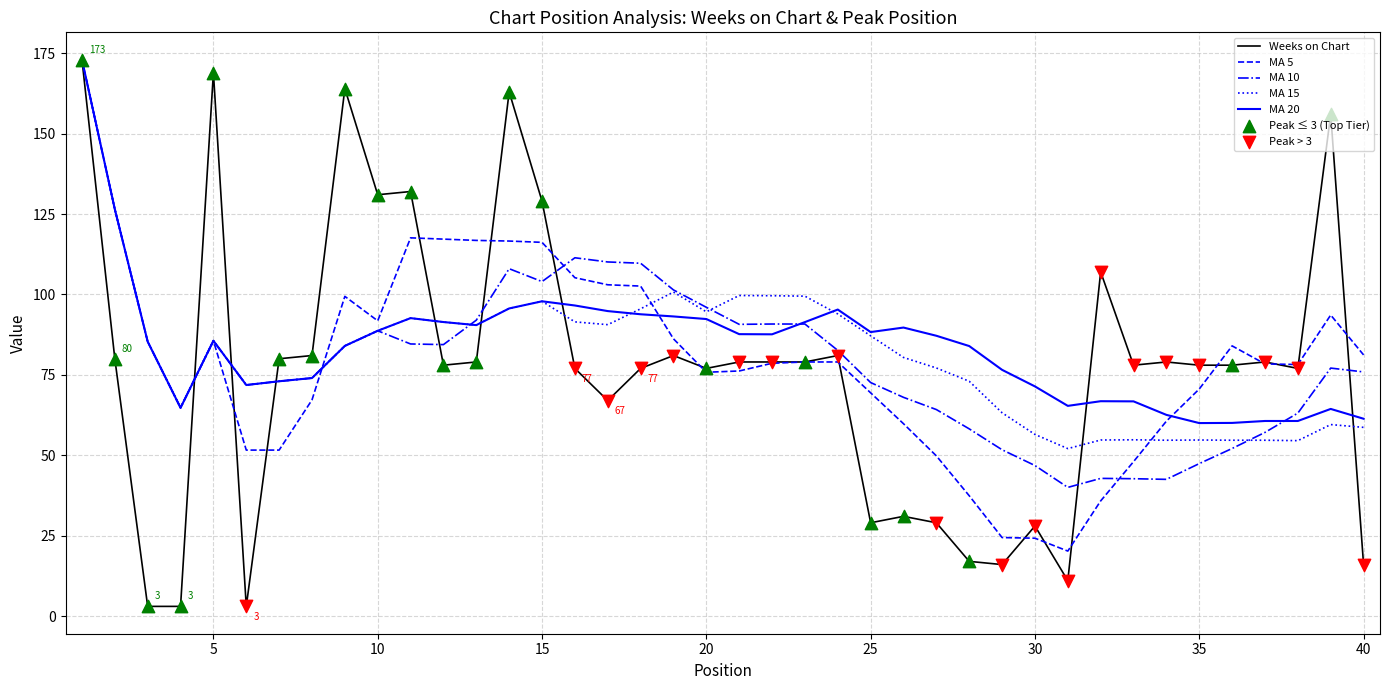

Which series has the largest range (max minus min)?

Weeks on Chart